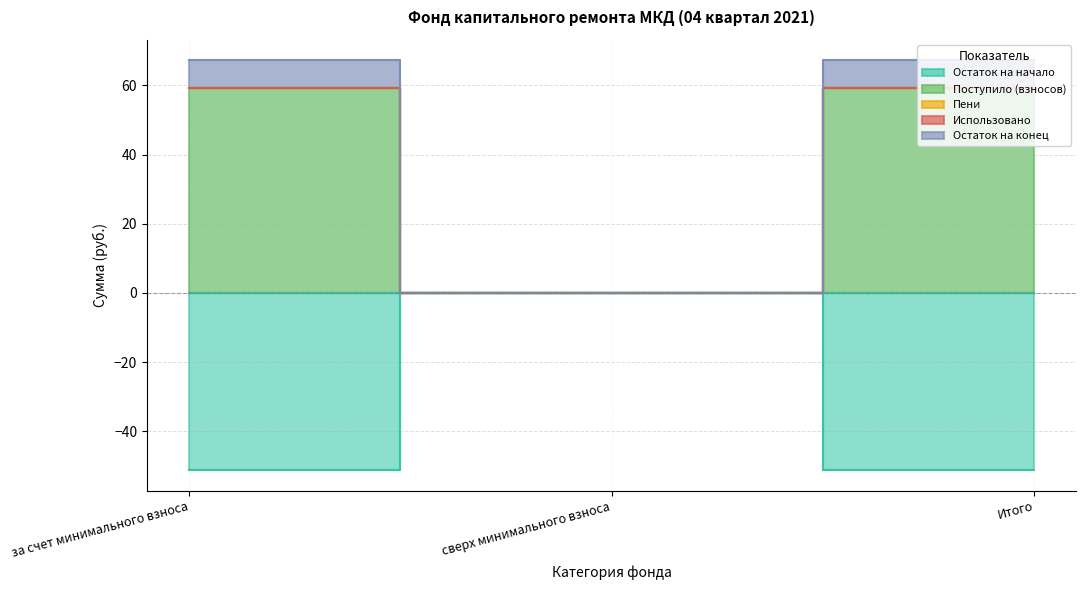

What is the difference between the highest and lowest values at Итого?

110.5